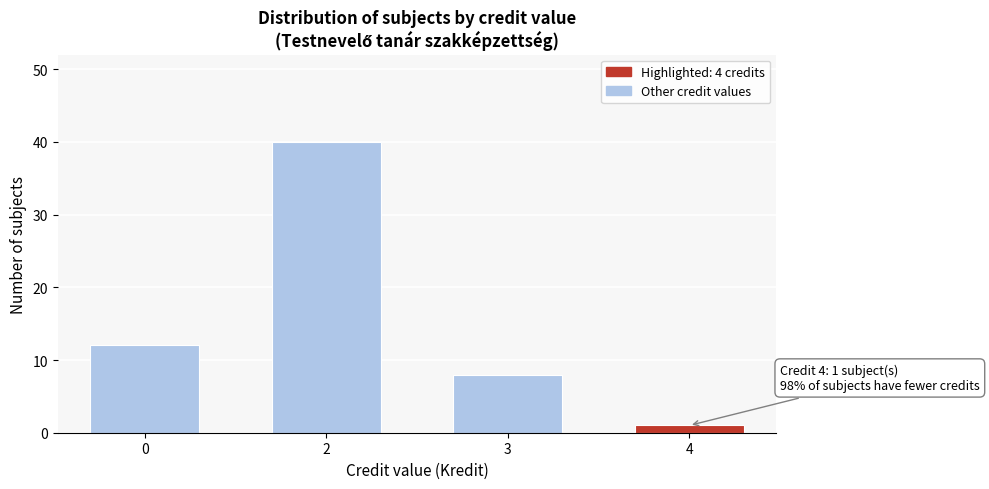

Reading right to left, list all the values displayed in this chart.

4=1	3=8	2=40	0=12